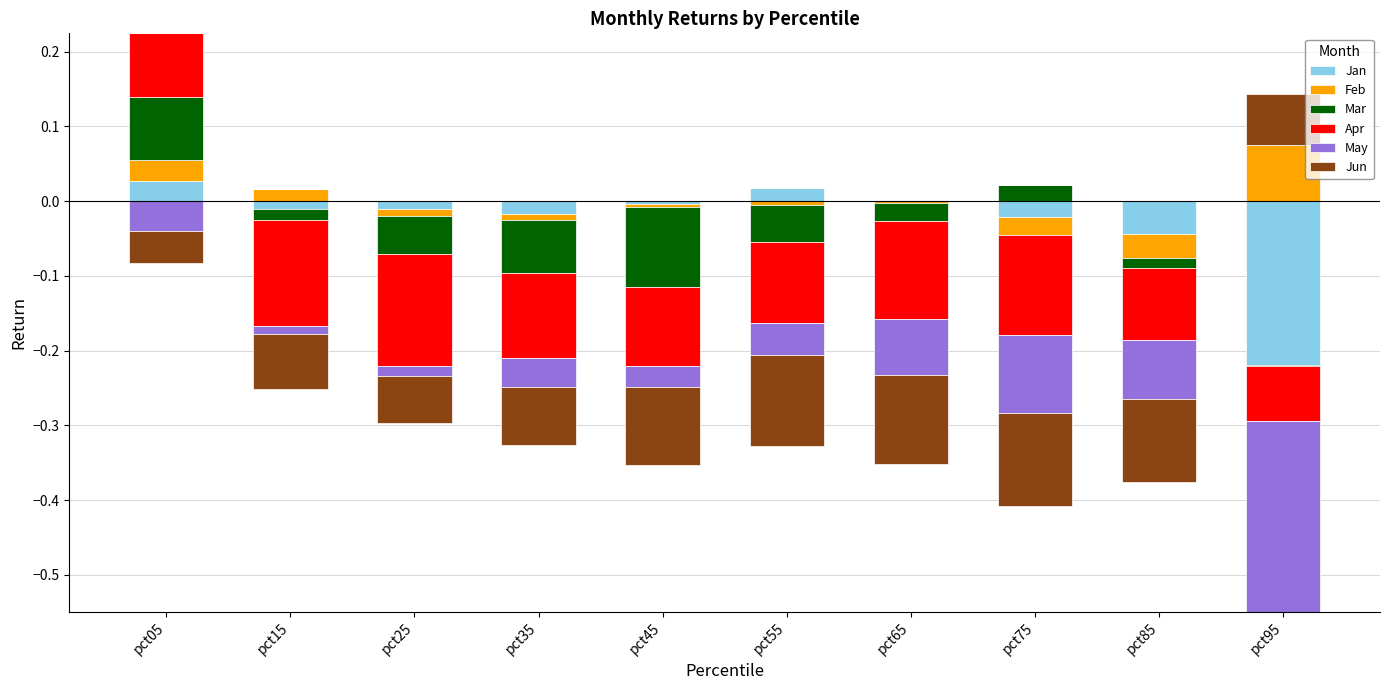

What is the maximum value for Mar?

0.1